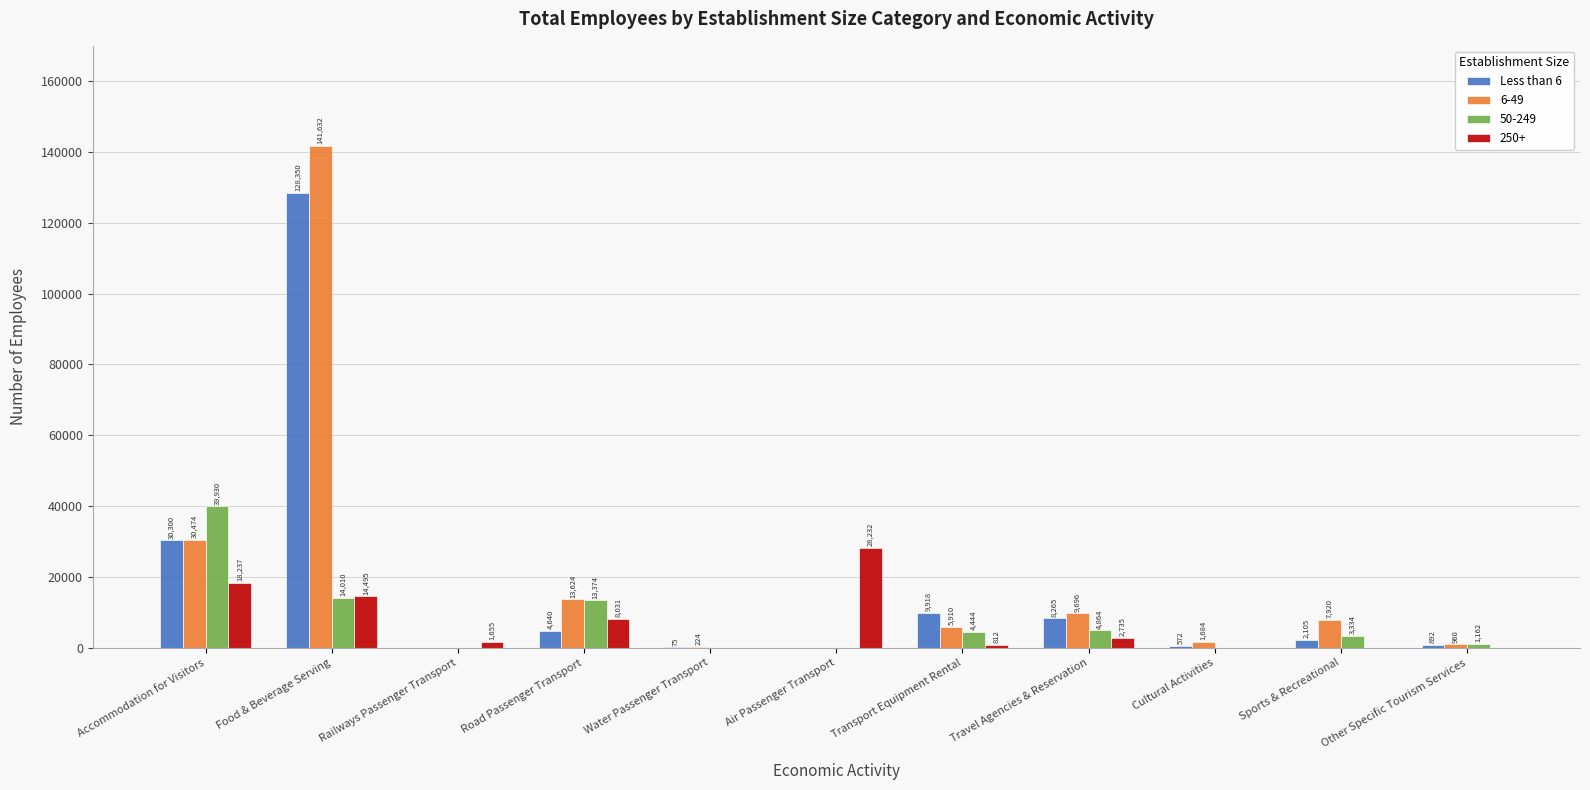

What is the sum of the 250+ values at Other Specific Tourism Services and Transport Equipment Rental?

812